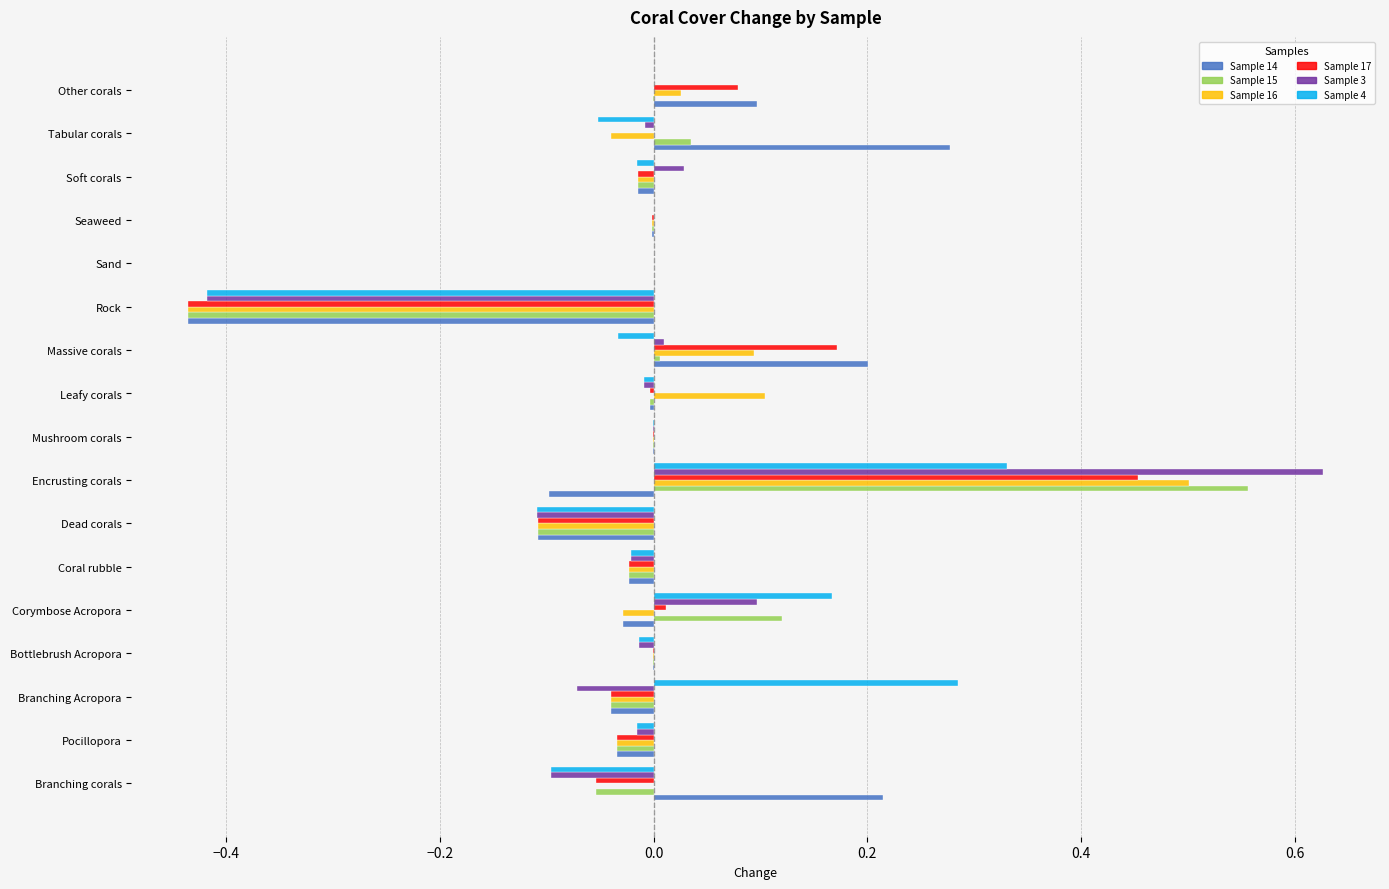

At which category is the sum across all series the highest?

Encrusting corals